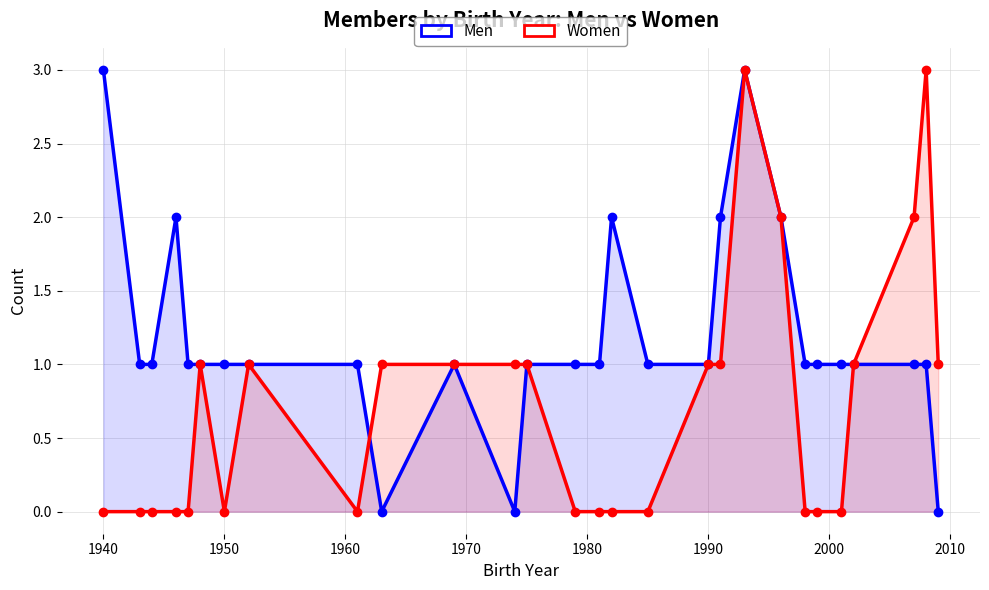

What is the average value of the Men series?

1